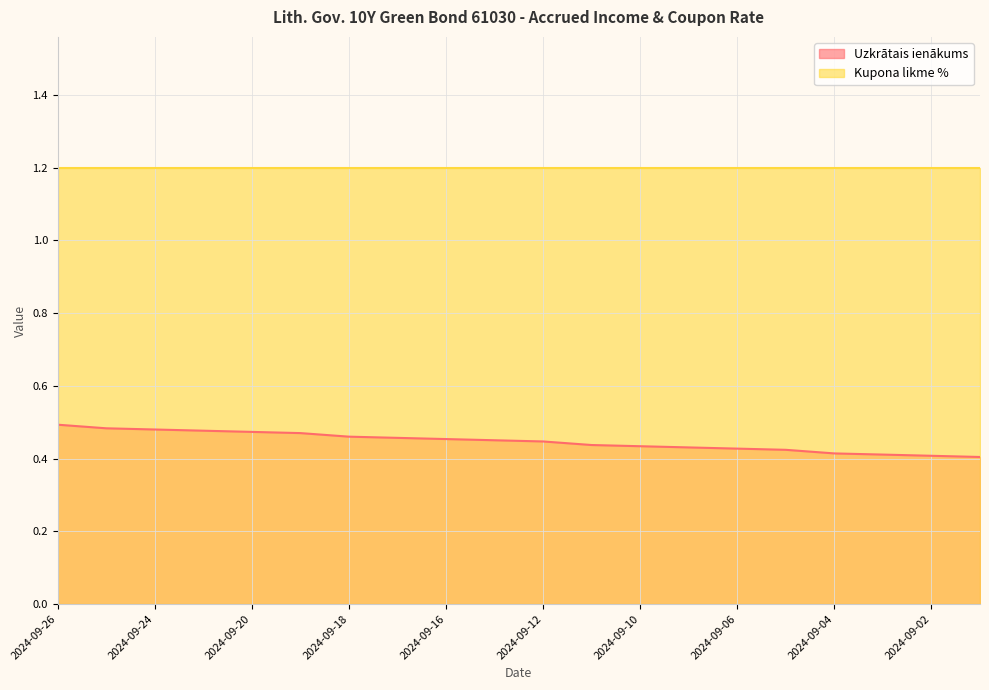

Which category has the highest value across all series?

2024-09-26